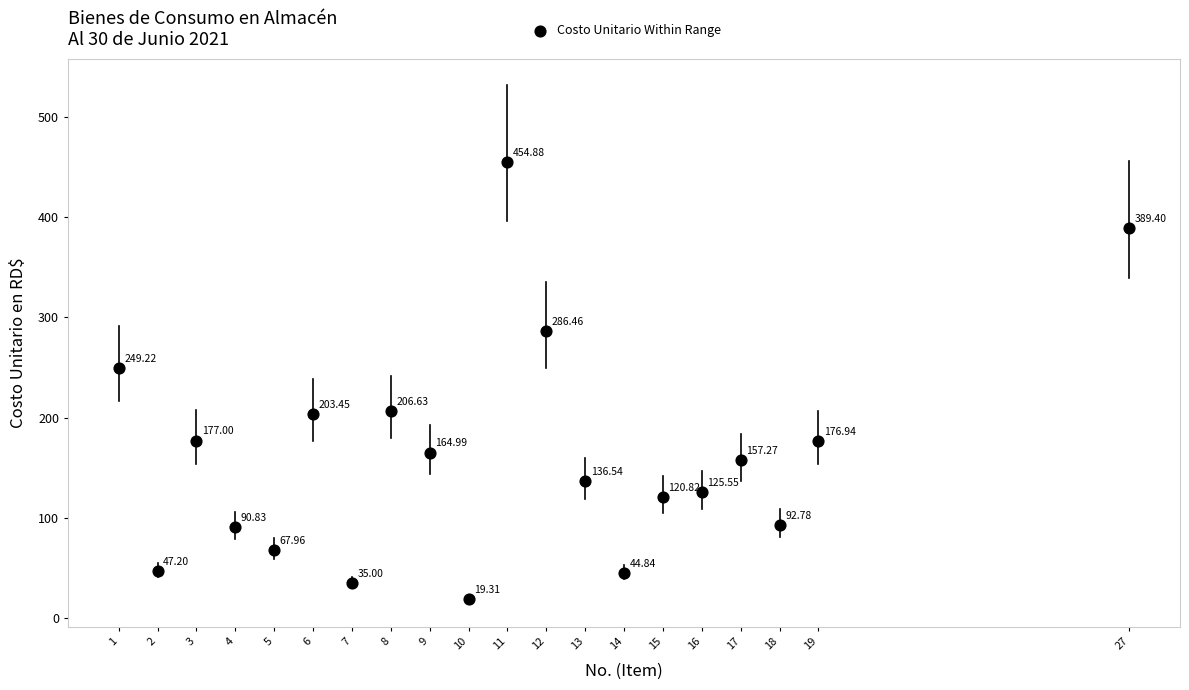

What is the range of Y values (max minus min)?

435.6